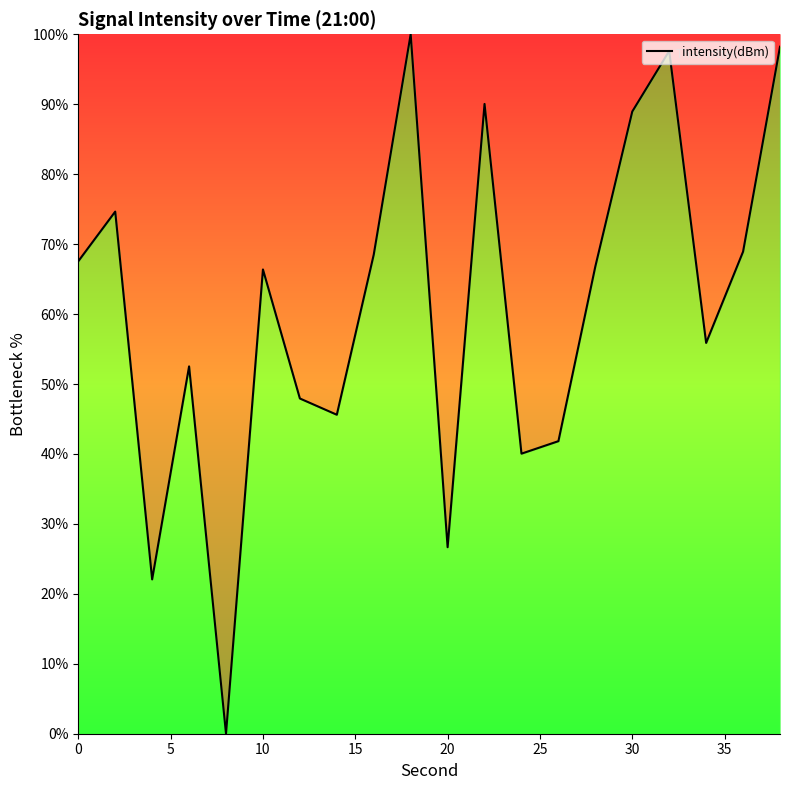

What is the maximum value shown in the chart?

100.0